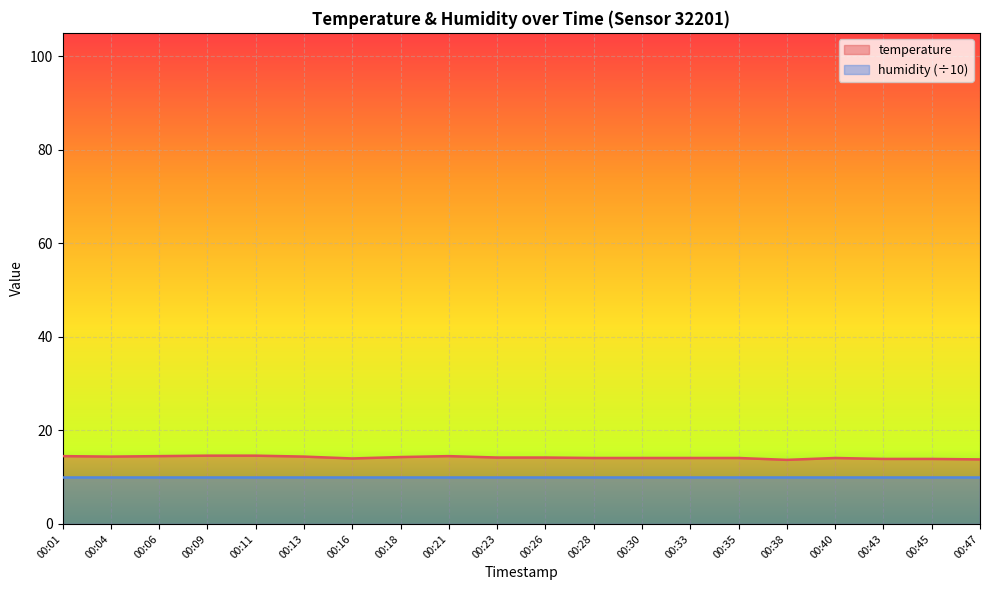

Where does the data first go above 14?

00:01